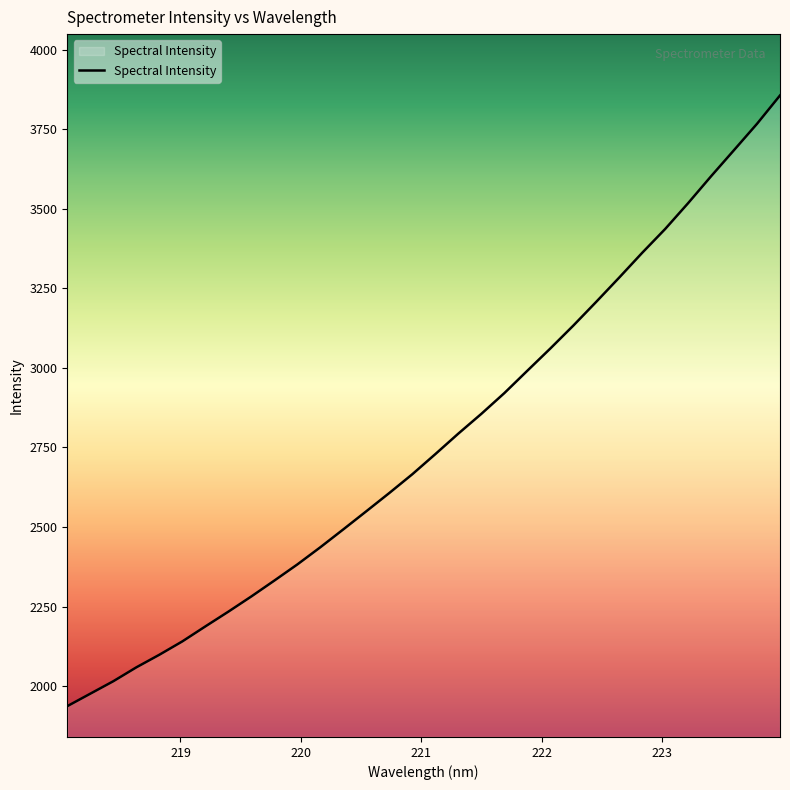

What is the minimum value shown in the chart?

1936.9